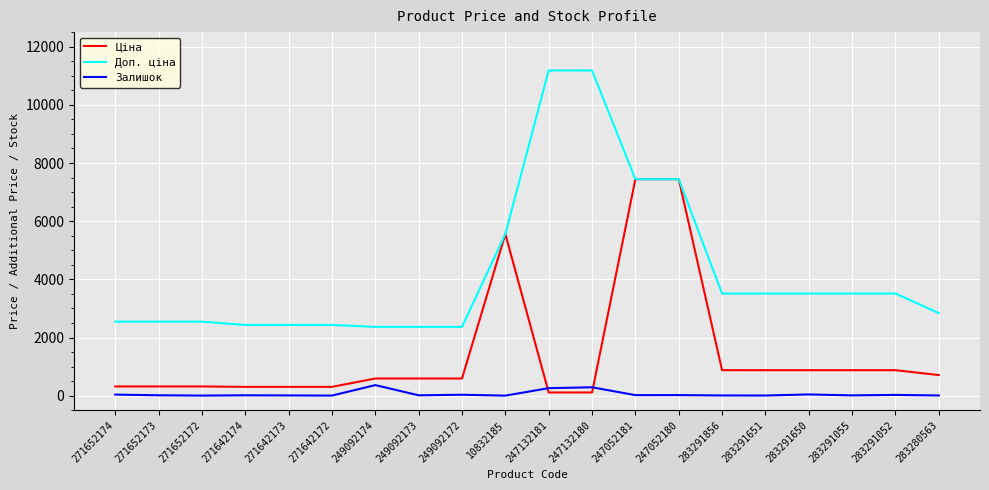

True or false: Доп. ціна and Залишок cross at least once.

False